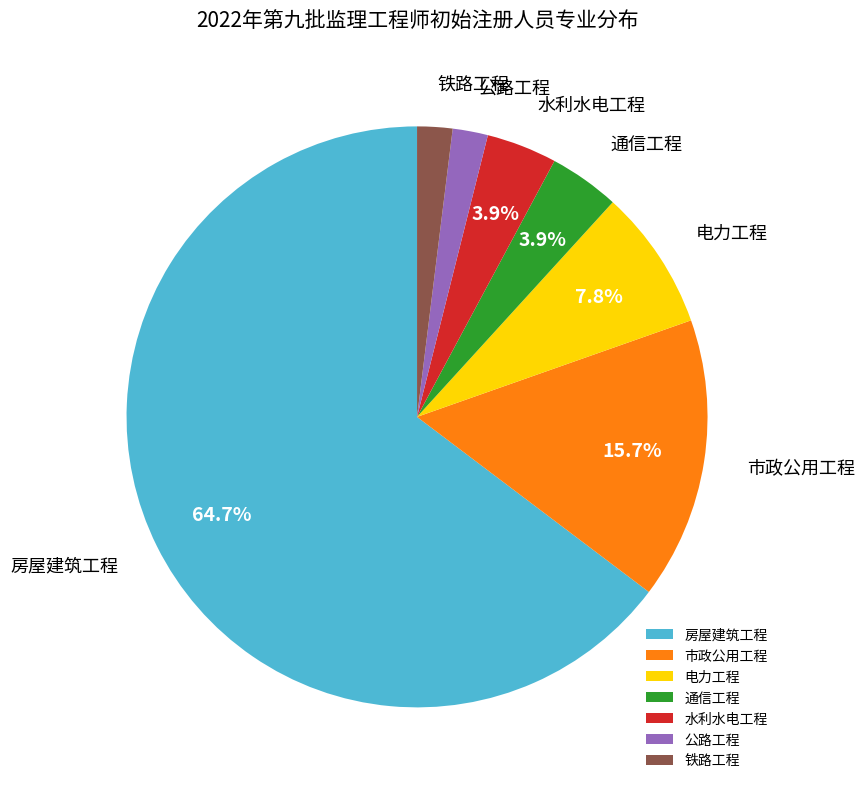

What percentage is the 市政公用工程 slice, to the nearest percent?

16%